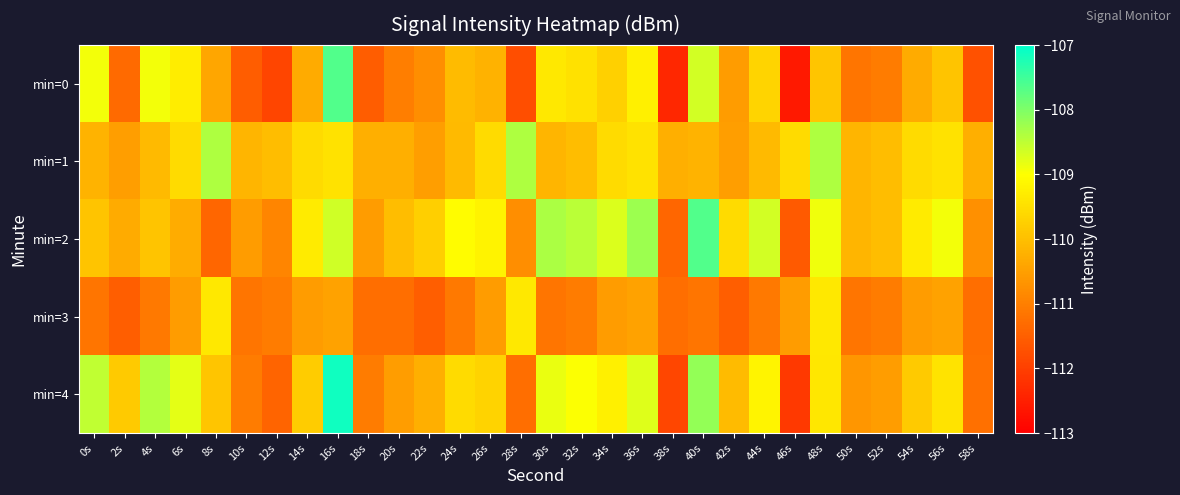

Which series has the largest range (max minus min)?

min=0